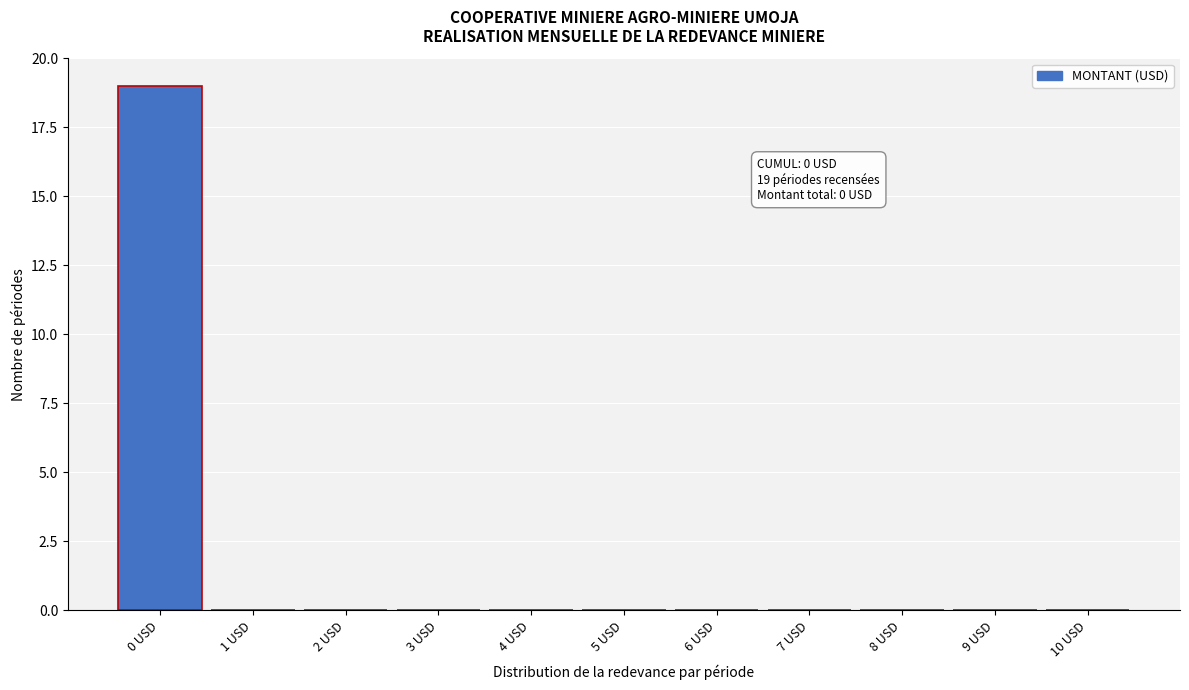

Over which range of the x-axis is the bar tallest?

-0.5 to 0.5